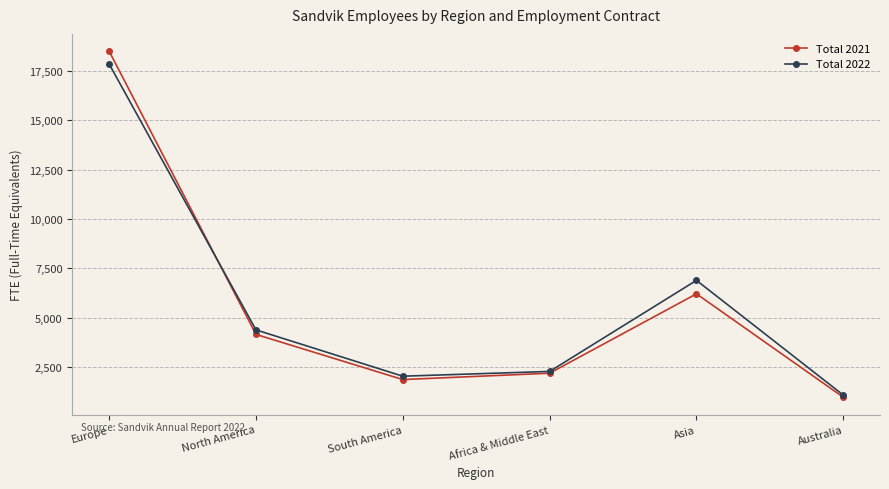

Reading right to left, what are all the values shown in this chart?

Total 2021: 976	6209	2192	1870	4155	18489
Total 2022: 1085	6891	2282	2041	4384	17841